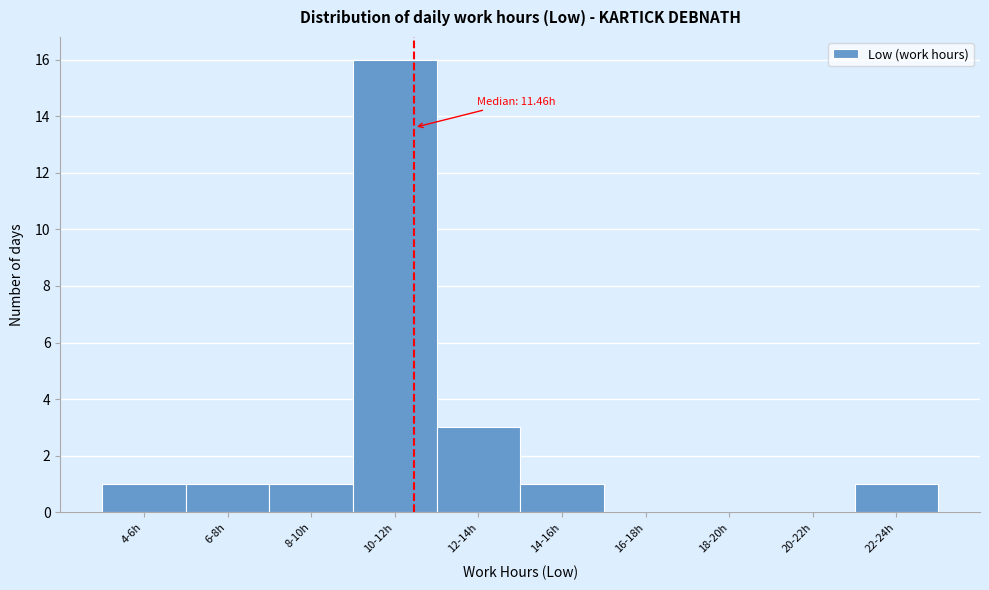

Reading left to right, extract all data points from this chart.

4-6h=1	6-8h=1	8-10h=1	10-12h=16	12-14h=3	14-16h=1	16-18h=0	18-20h=0	20-22h=0	22-24h=1